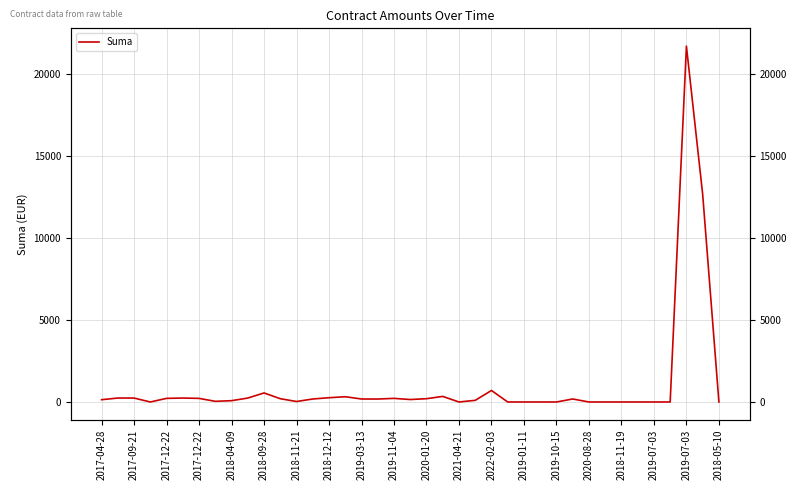

True or false: there are more than 1 points higher than both neighbors.

True